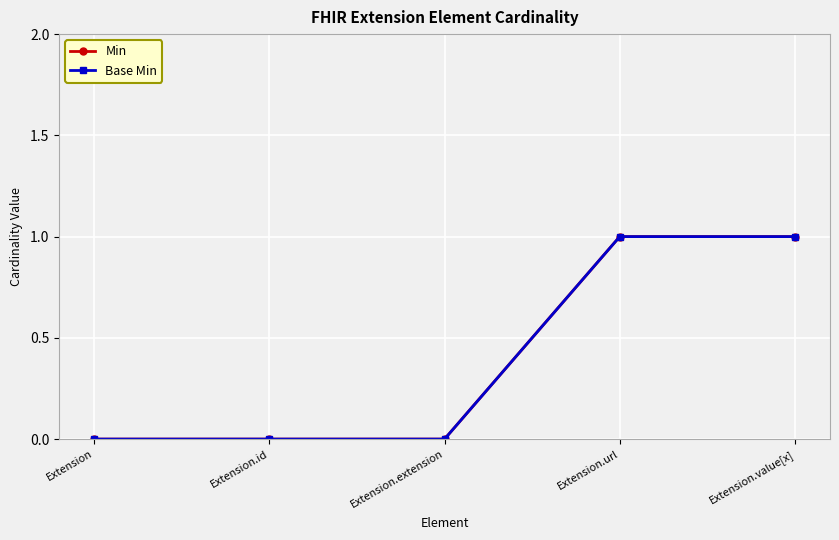

True or false: Min and Base Min intersect in this chart.

False